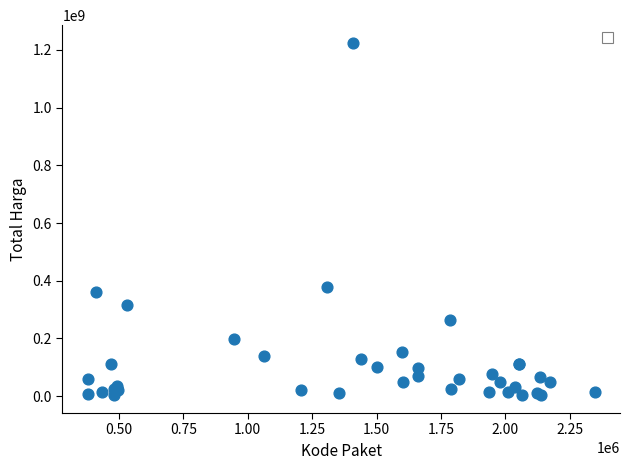

What Y value in the scatter plot is closest to 613538875?

379075000